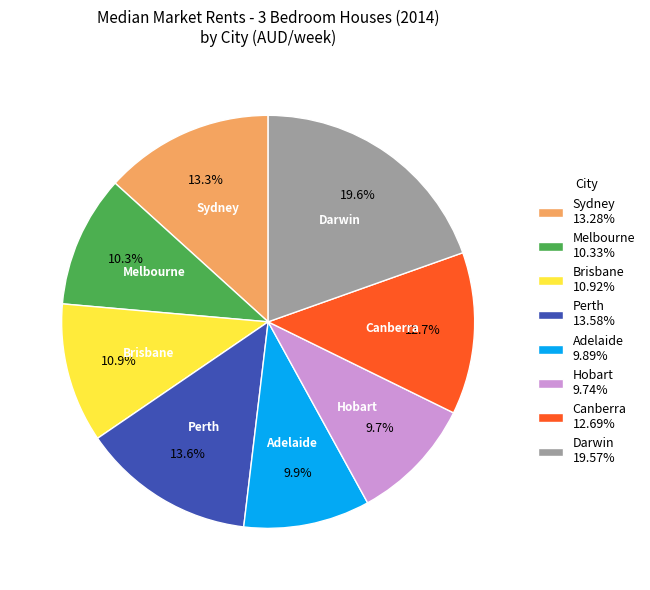

Approximately how many times larger is the value at Sydney compared to Darwin?

0.7